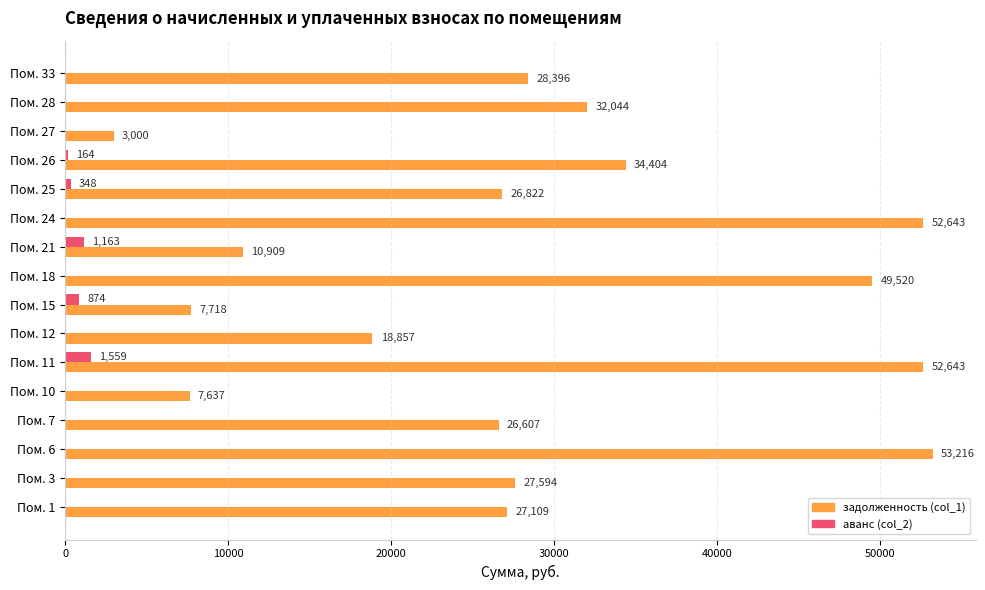

What is the approximate value of задолженность (col_1) at Пом. 18?

49520.0